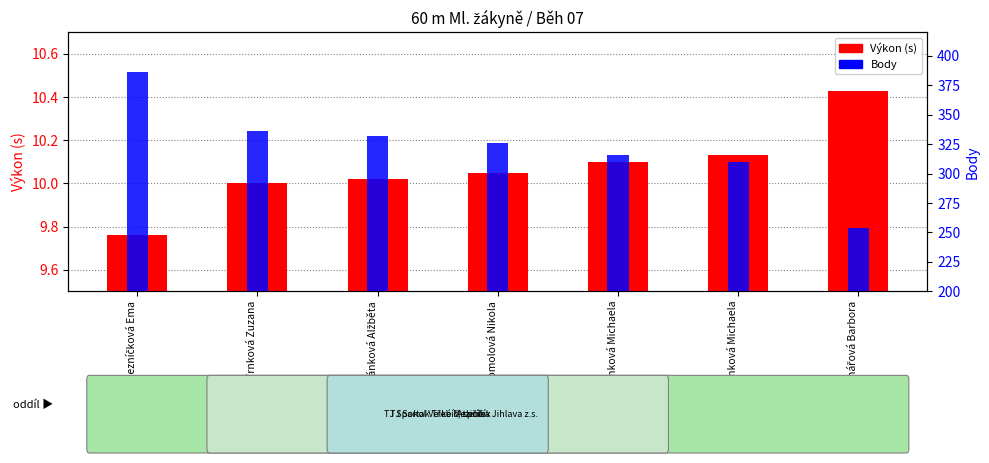

Reading left to right, extract all data points from this chart.

Výkon (s): Řezníčková Ema=9.8	Trnková Zuzana=10.0	Suchánková Alžběta=10.0	Homolová Nikola=10.1	Řezanková Michaela=10.1	Heřmánková Michaela=10.1	Bednářová Barbora=10.4
Body: Řezníčková Ema=386.0	Trnková Zuzana=336.0	Suchánková Alžběta=332.0	Homolová Nikola=326.0	Řezanková Michaela=316.0	Heřmánková Michaela=310.0	Bednářová Barbora=254.0